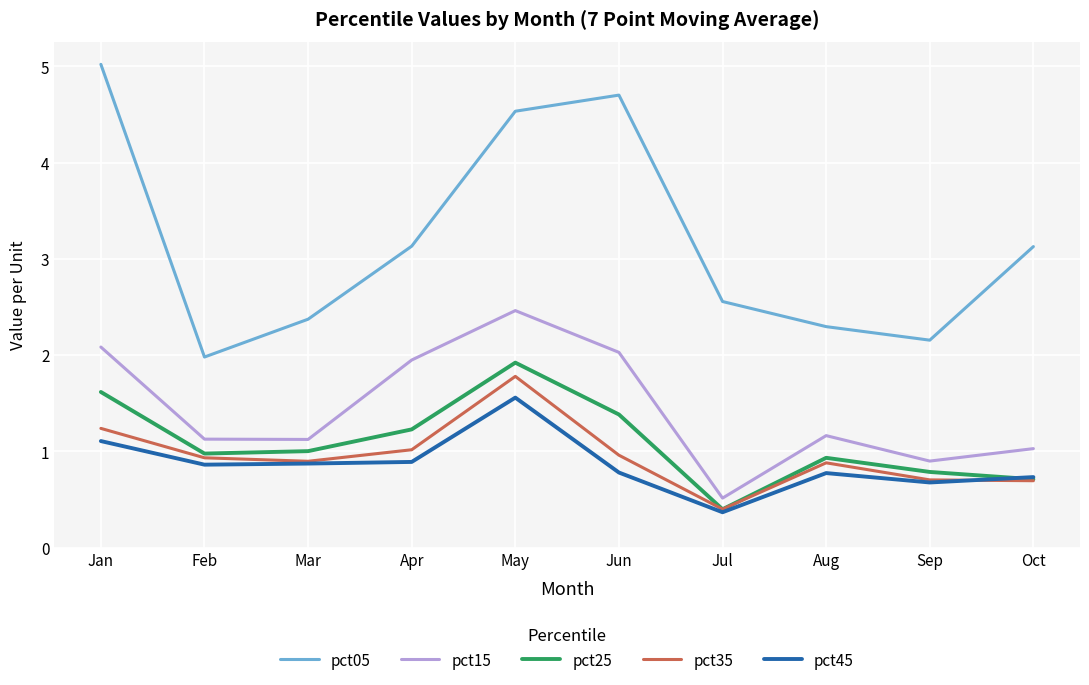

Reading left to right, what are all the values shown in this chart?

pct05: Jan=5.0	Feb=2.0	Mar=2.4	Apr=3.1	May=4.5	Jun=4.7	Jul=2.6	Aug=2.3	Sep=2.2	Oct=3.1
pct15: Jan=2.1	Feb=1.1	Mar=1.1	Apr=1.9	May=2.5	Jun=2.0	Jul=0.5	Aug=1.2	Sep=0.9	Oct=1.0
pct25: Jan=1.6	Feb=1.0	Mar=1.0	Apr=1.2	May=1.9	Jun=1.4	Jul=0.4	Aug=0.9	Sep=0.8	Oct=0.7
pct35: Jan=1.2	Feb=0.9	Mar=0.9	Apr=1.0	May=1.8	Jun=1.0	Jul=0.4	Aug=0.9	Sep=0.7	Oct=0.7
pct45: Jan=1.1	Feb=0.9	Mar=0.9	Apr=0.9	May=1.6	Jun=0.8	Jul=0.4	Aug=0.8	Sep=0.7	Oct=0.7